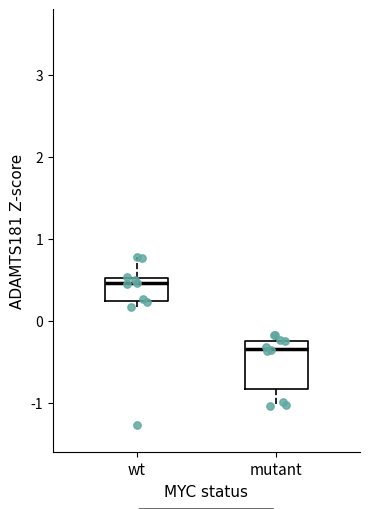

Where is the upper edge of the box for mutant on the y-axis? The values are not printed on the chart, so give them approximately, as read against the axis.

-0.2